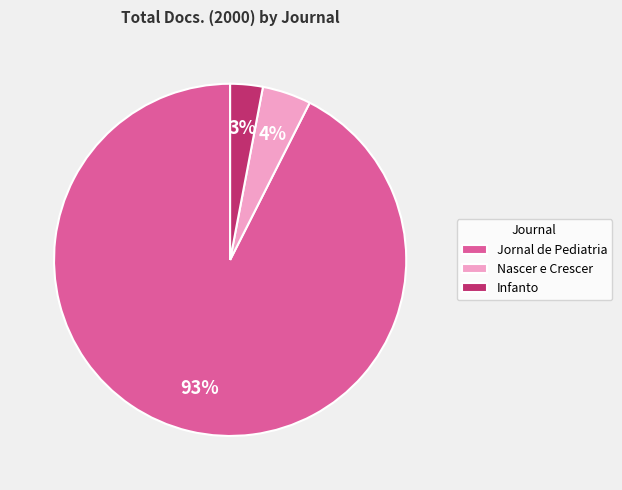

Is the sum of Nascer e Crescer and Jornal de Pediatria greater than half?

Yes